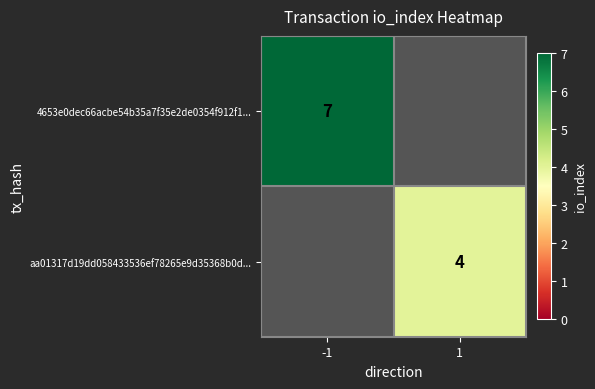

The value of aa01317d19dd058433536ef78265e9d35368b0d... at 1 is 4. True or false?

True